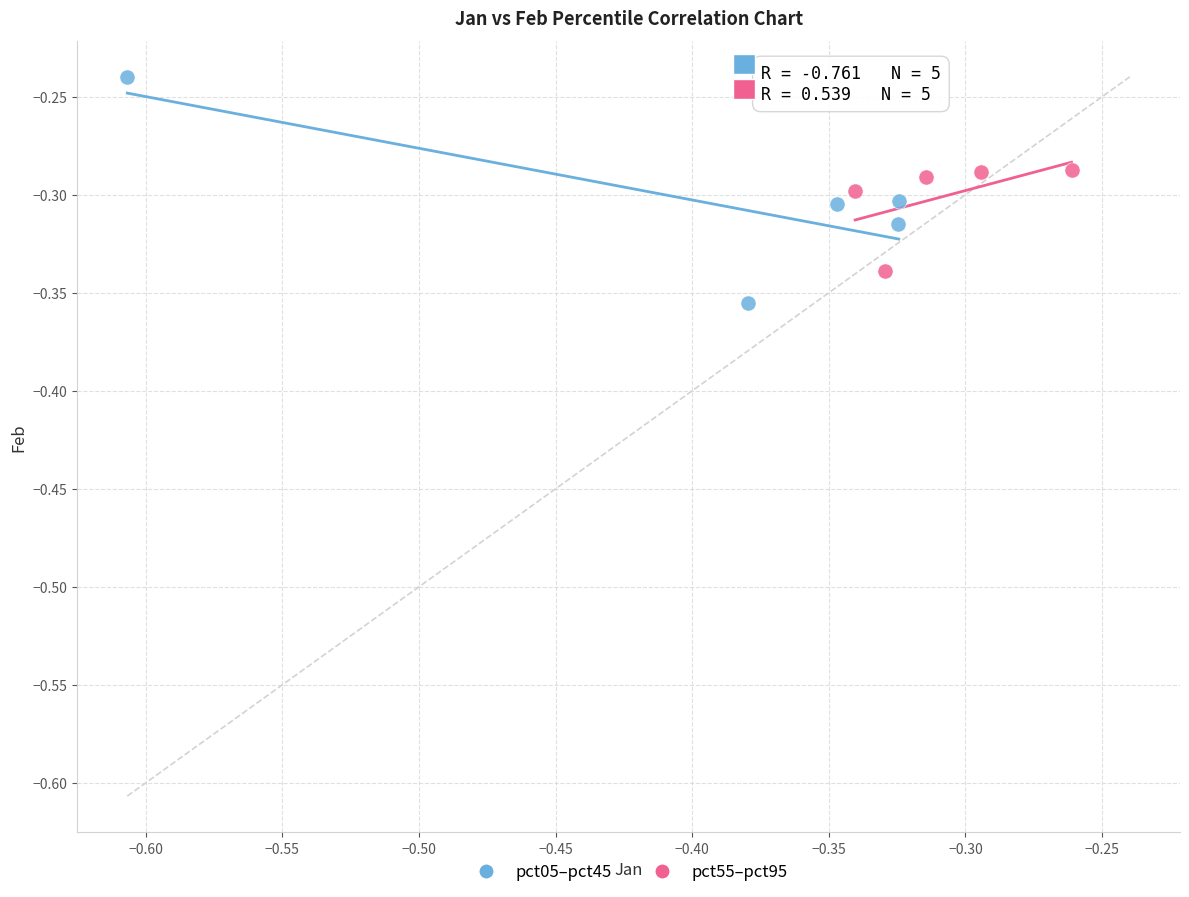

Which series contains the lowest Y value?

pct05–pct45